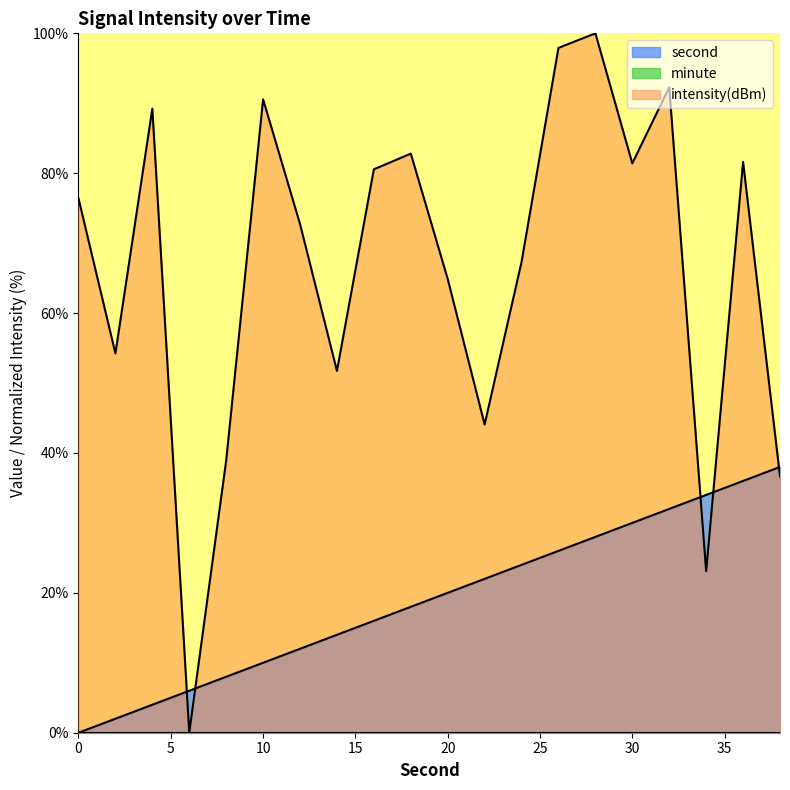

Which series has the largest range (max minus min)?

intensity(dBm)